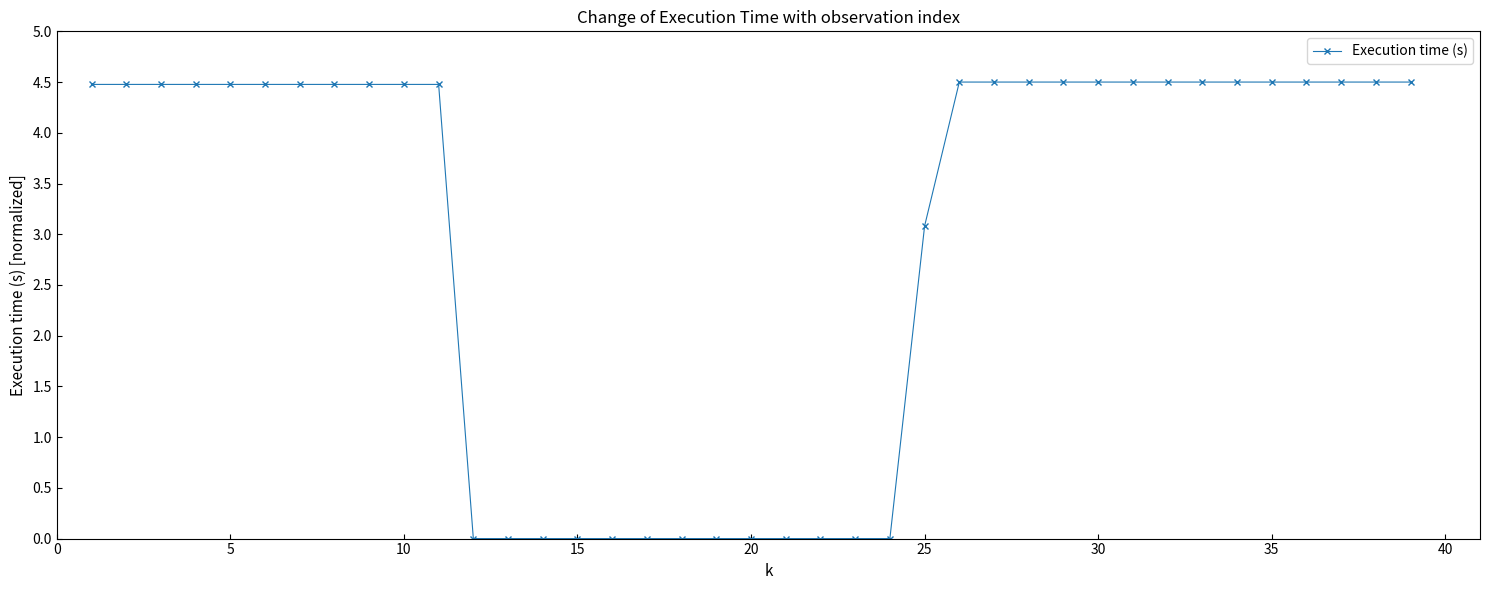

Does the chart have visible grid lines?

No